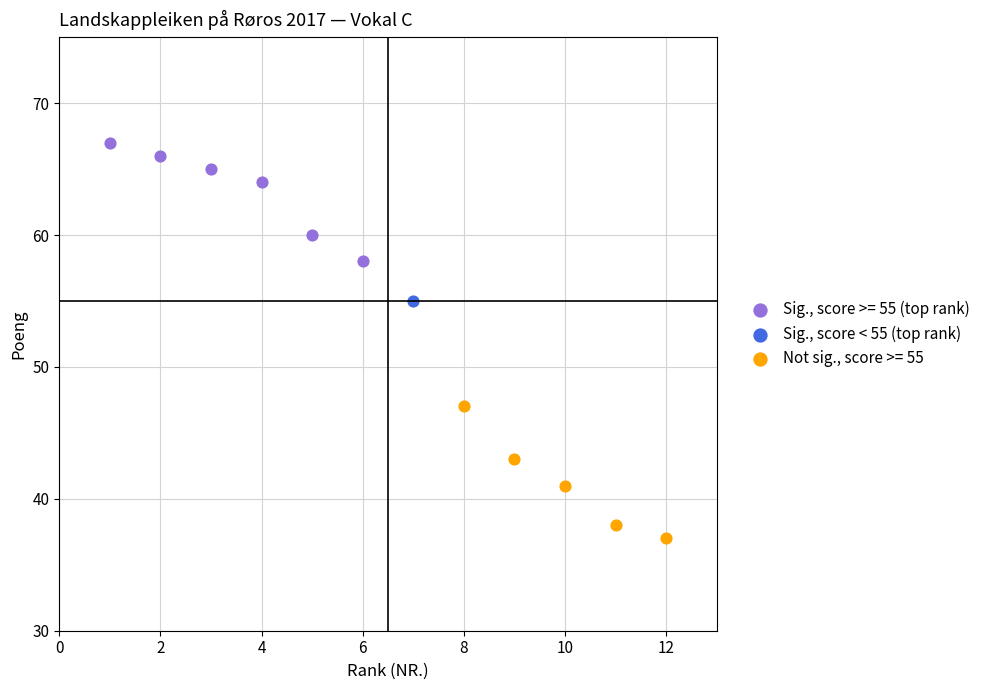

Which series contains the lowest Y value?

Not sig., score >= 55